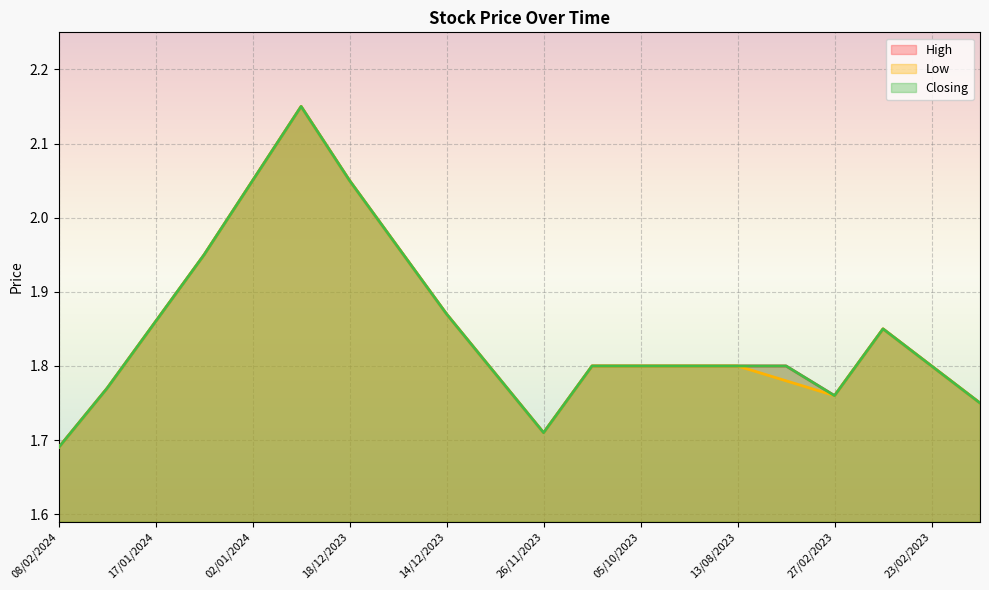

At which category is the sum across all series the highest?

31/12/2023